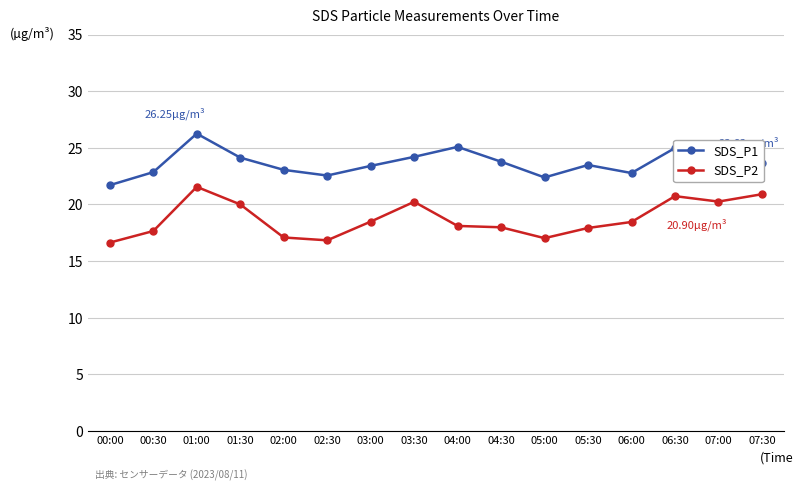

What is the total value across all series at 03:00?

41.9